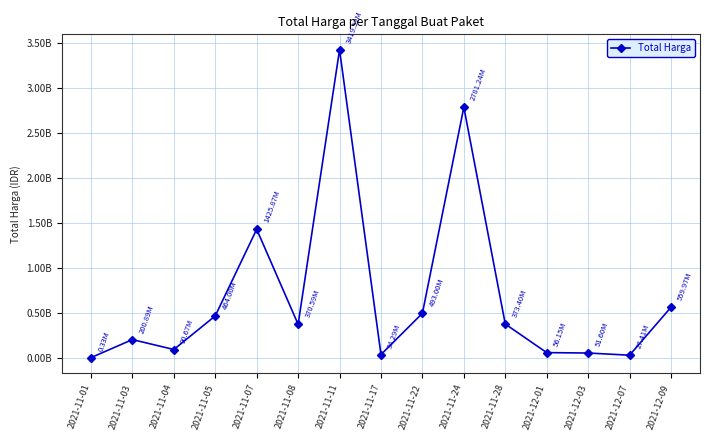

Where is the data nearest to the value 1709928920?

2021-11-07